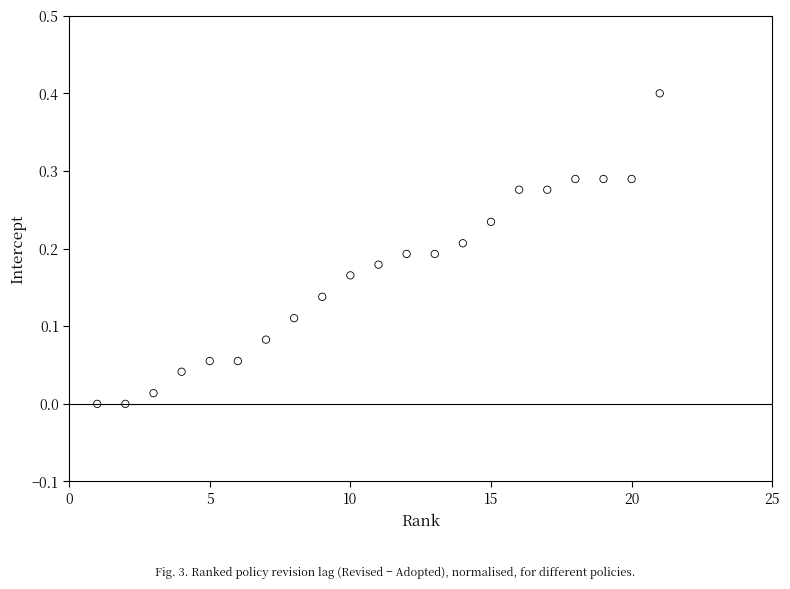

What is the range of X values (max minus min)?

20.0